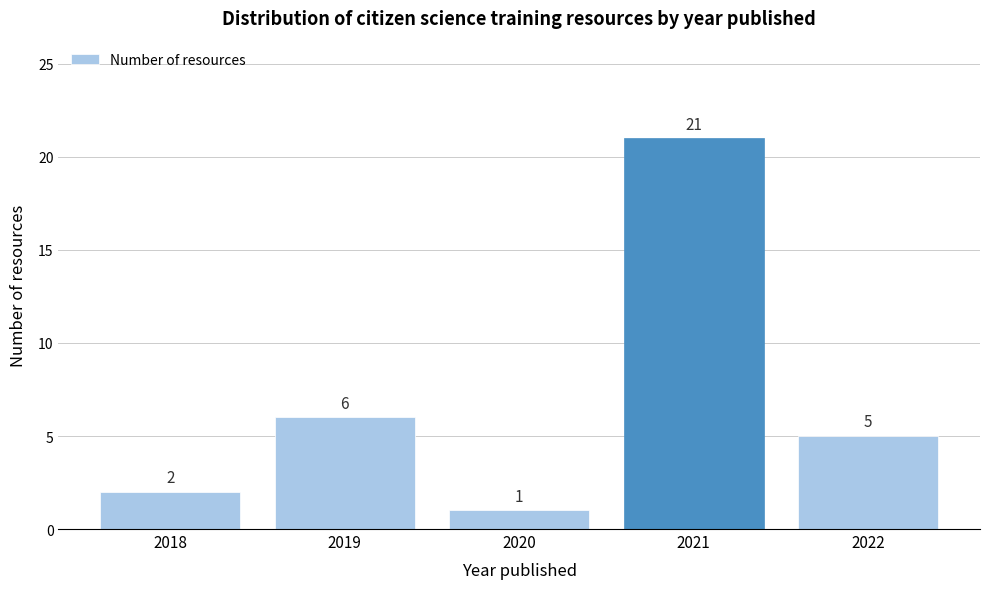

Reading left to right, extract all data points from this chart.

2	6	1	21	5